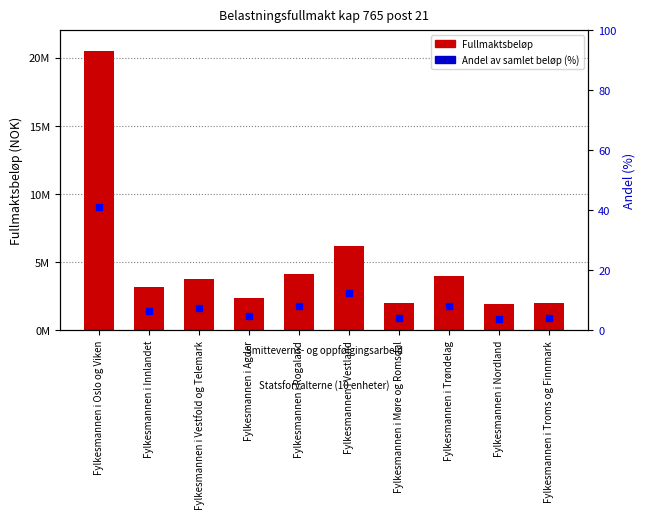

Which series changed the most between Fylkesmannen i Innlandet and Fylkesmannen i Agder?

Fullmaktsbeløp